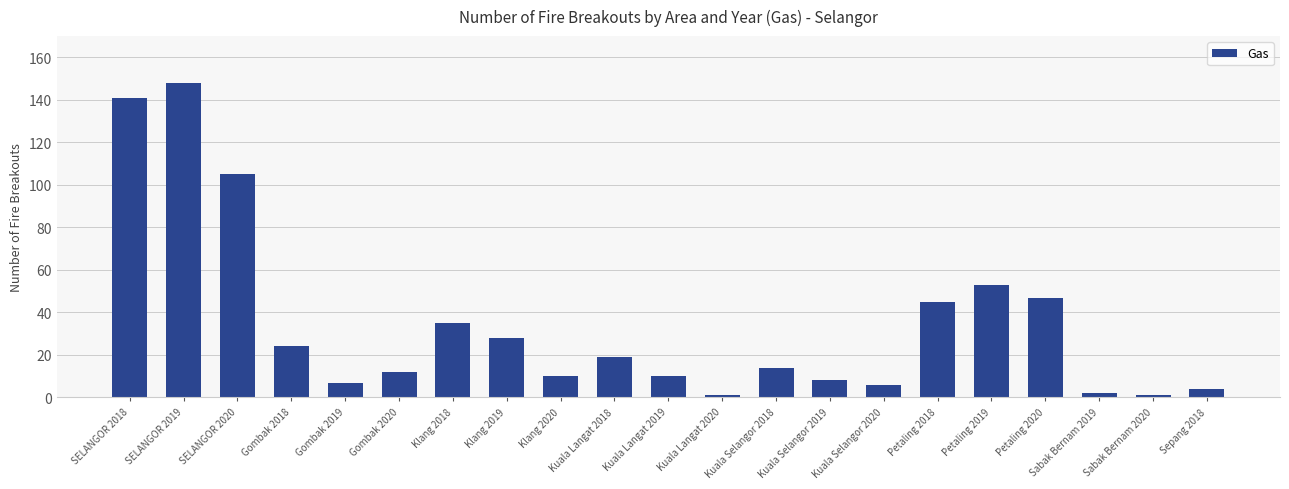

Count the number of categories in the chart.

21